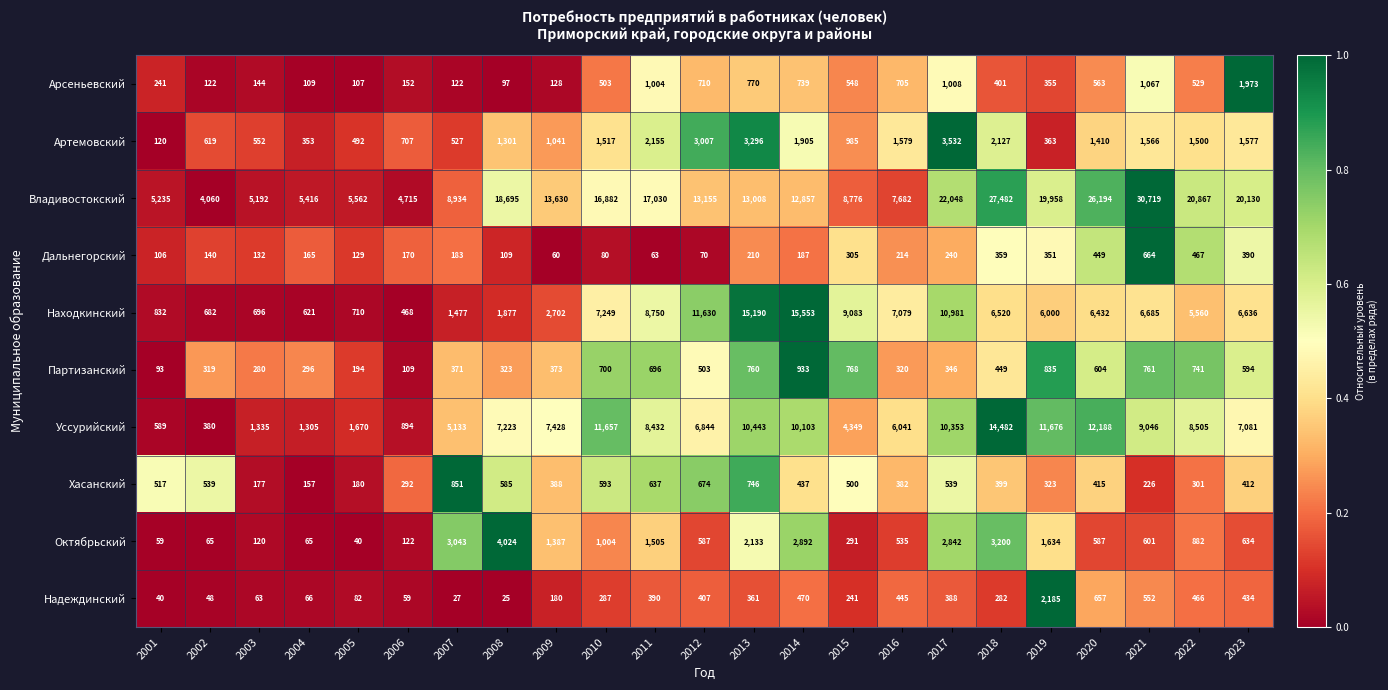

Between 2008 and 2021, which series saw the biggest shift?

Владивостокский